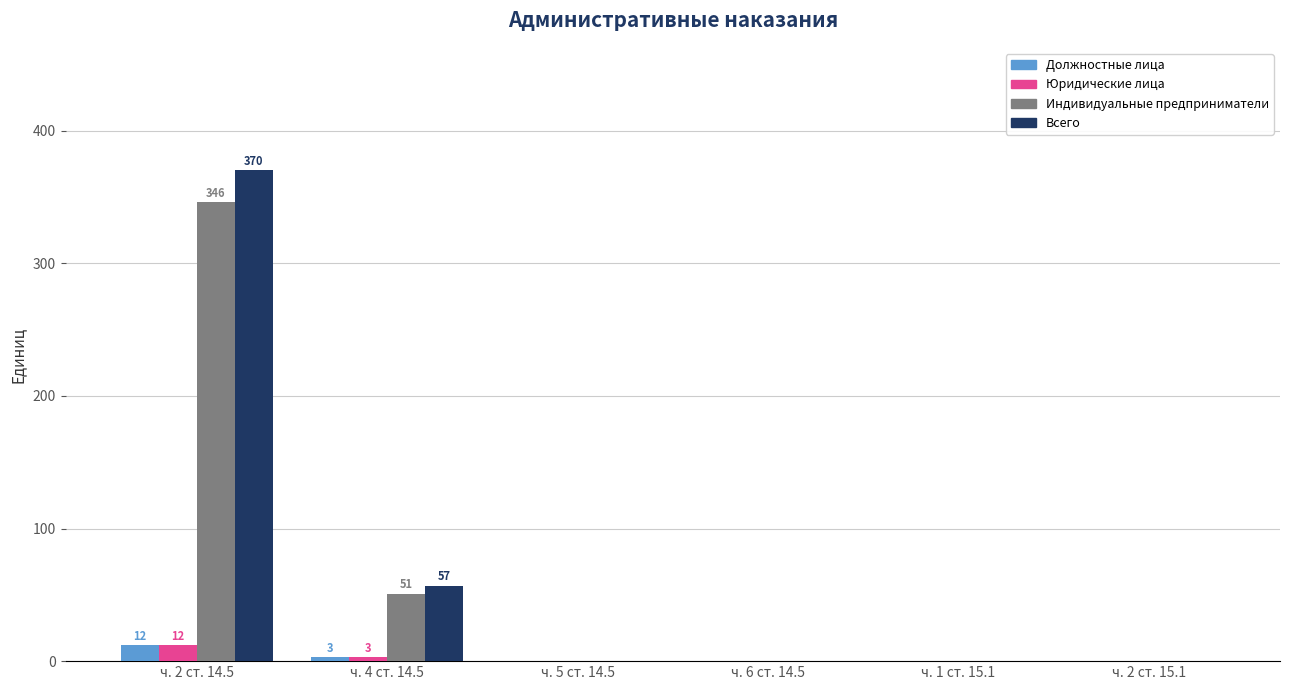

True or false: Индивидуальные предприниматели has a value of 174 at ч. 5 ст. 14.5.

False